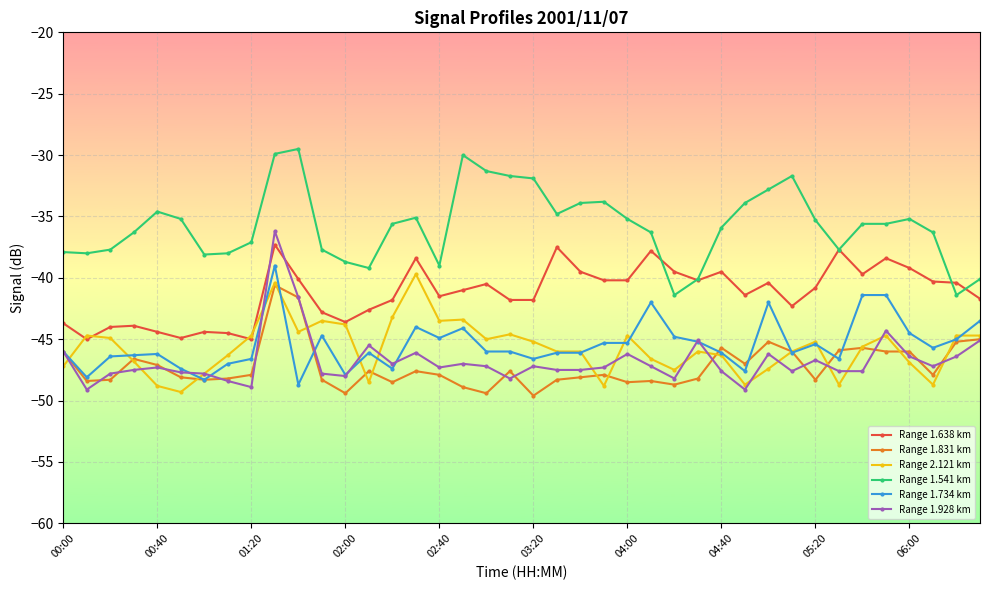

What is the value of the Range 1.638 km point at the 24th from the left?

-40.2